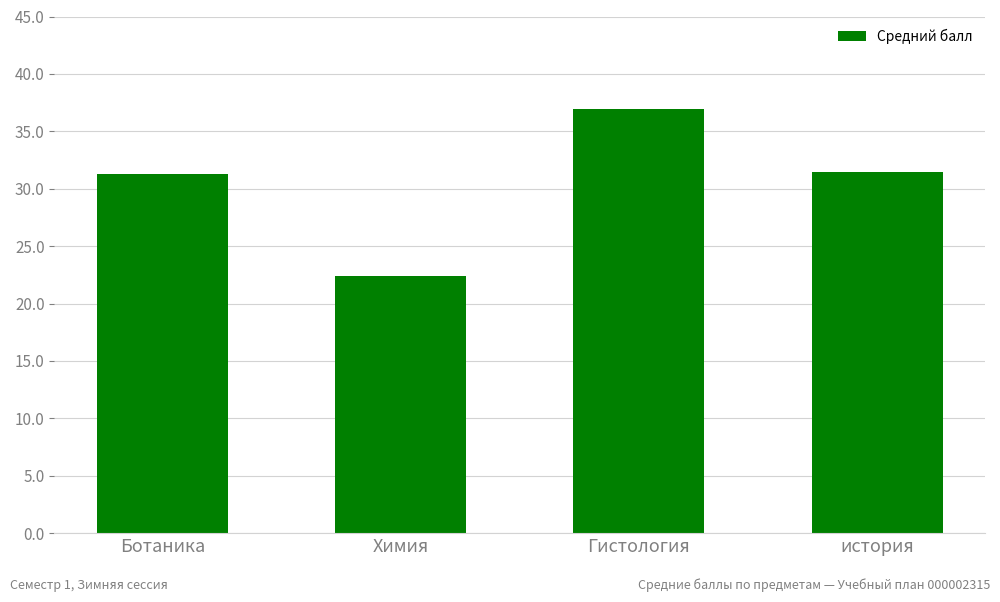

What is the value of the 4th bar from the left?

31.5